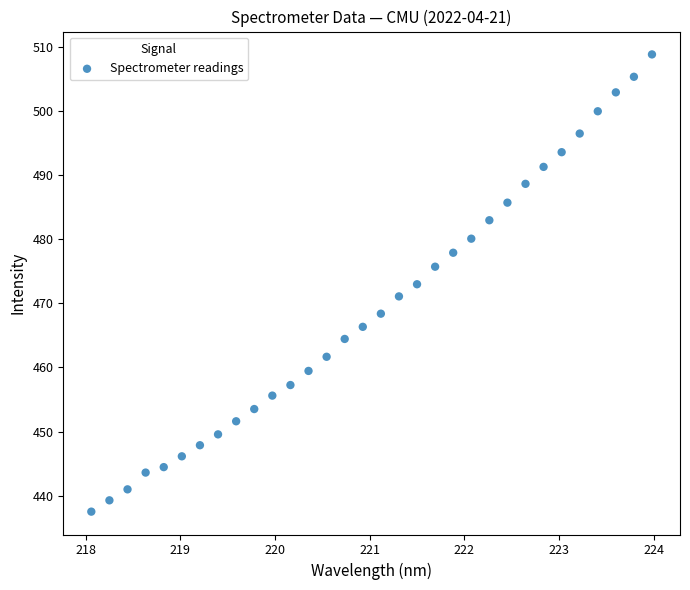

What is the range of Y values (max minus min)?

71.2